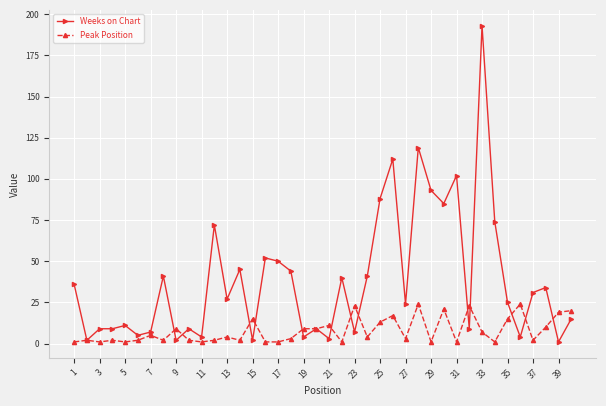

Which series has the largest total across all categories?

Weeks on Chart